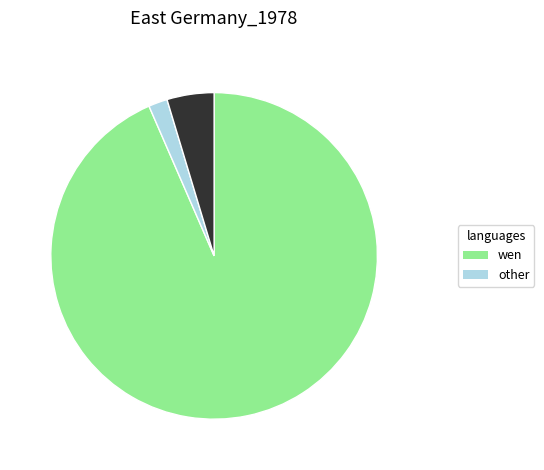

Is there any slice that represents more than half of the pie?

Yes